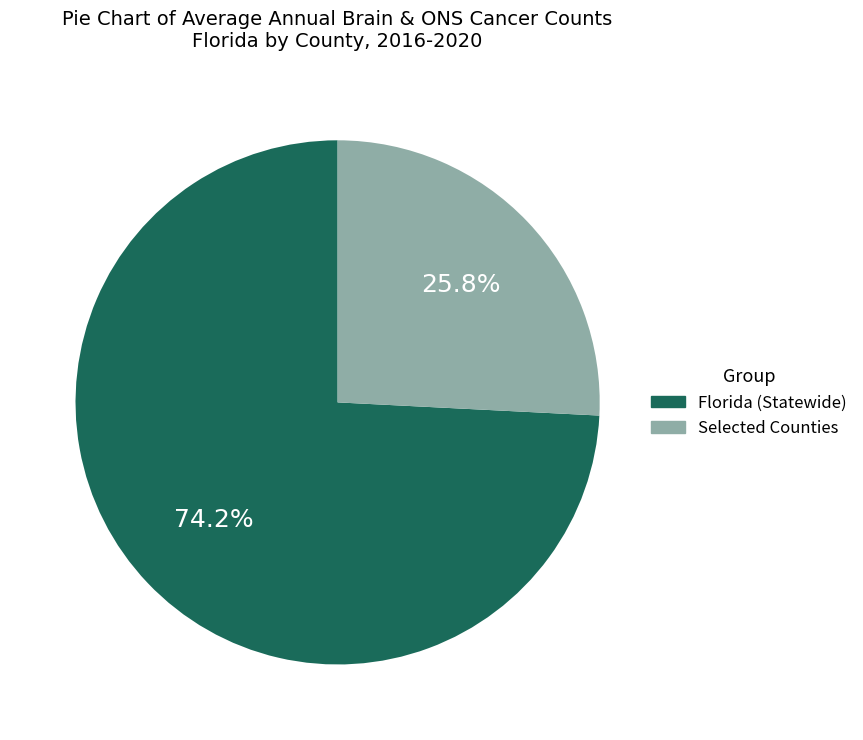

Is there a majority slice in this chart?

Yes